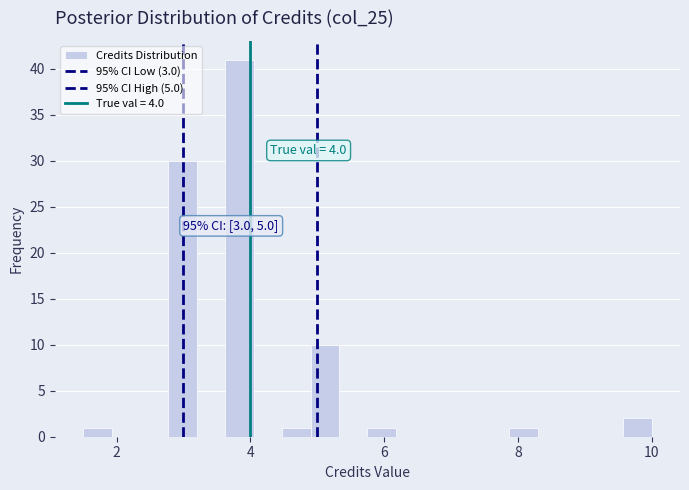

Around what value on the x-axis is the tallest bar? Give the approximate position of its centre, as read against the axis.

3.8